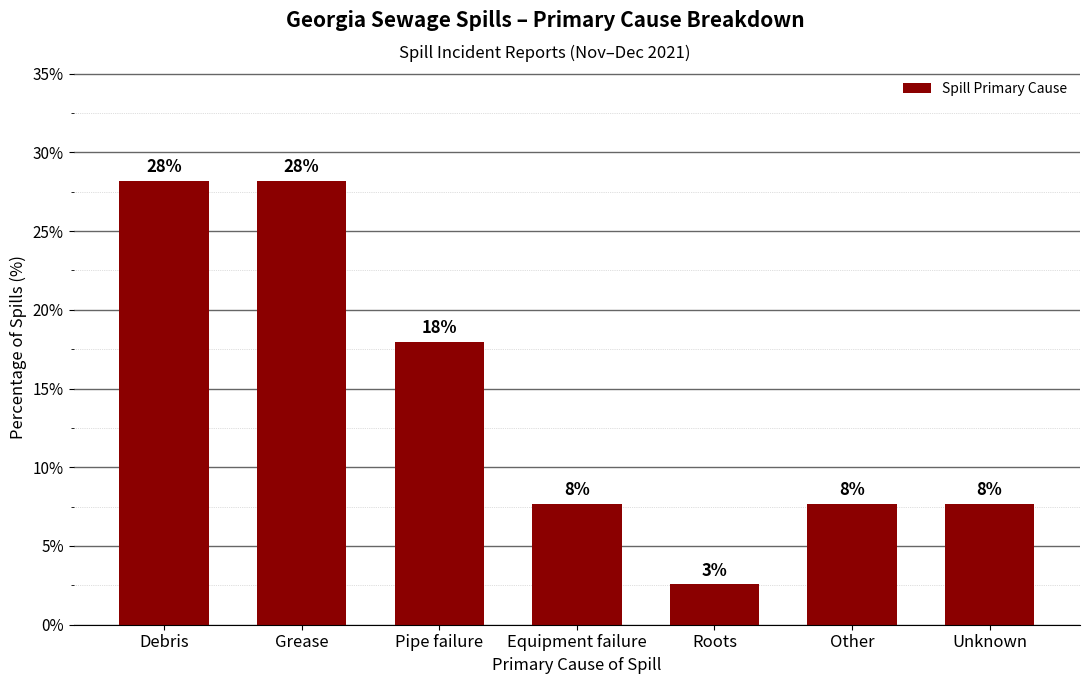

What is the label of the 6th bar from the left?

Other